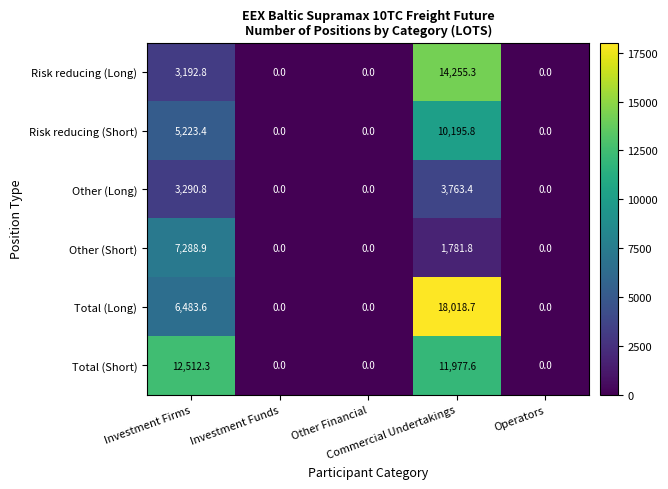

List the series in order of their peak value, highest first.

Total (Long), Risk reducing (Long), Total (Short), Risk reducing (Short), Other (Short), Other (Long)